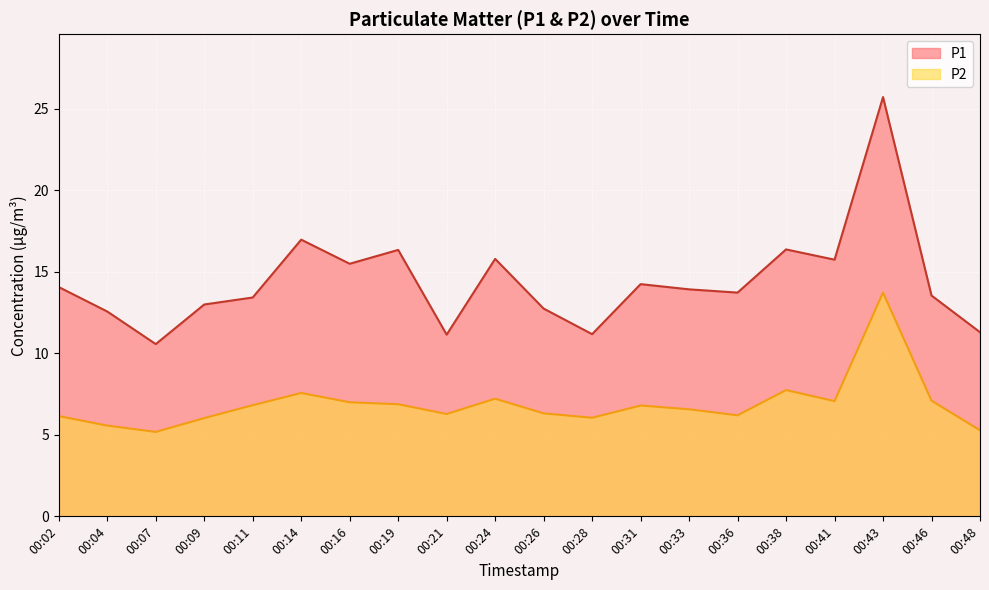

Which series changed the most between 00:09 and 00:16?

P1